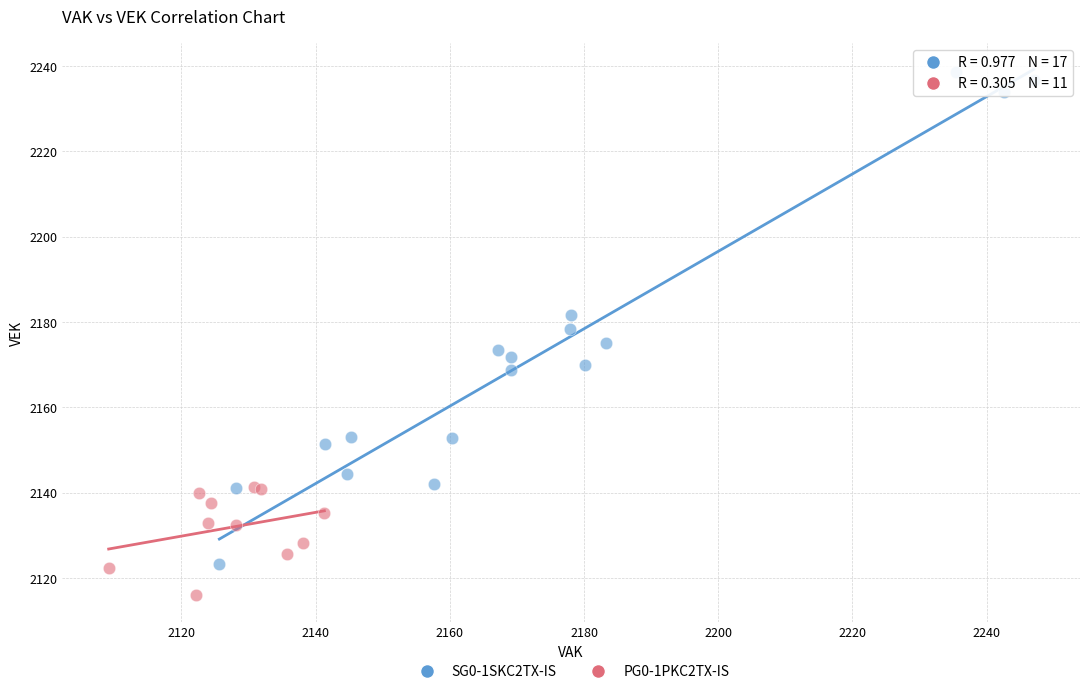

Which series has the widest spread of Y values?

SG0-1SKC2TX-IS